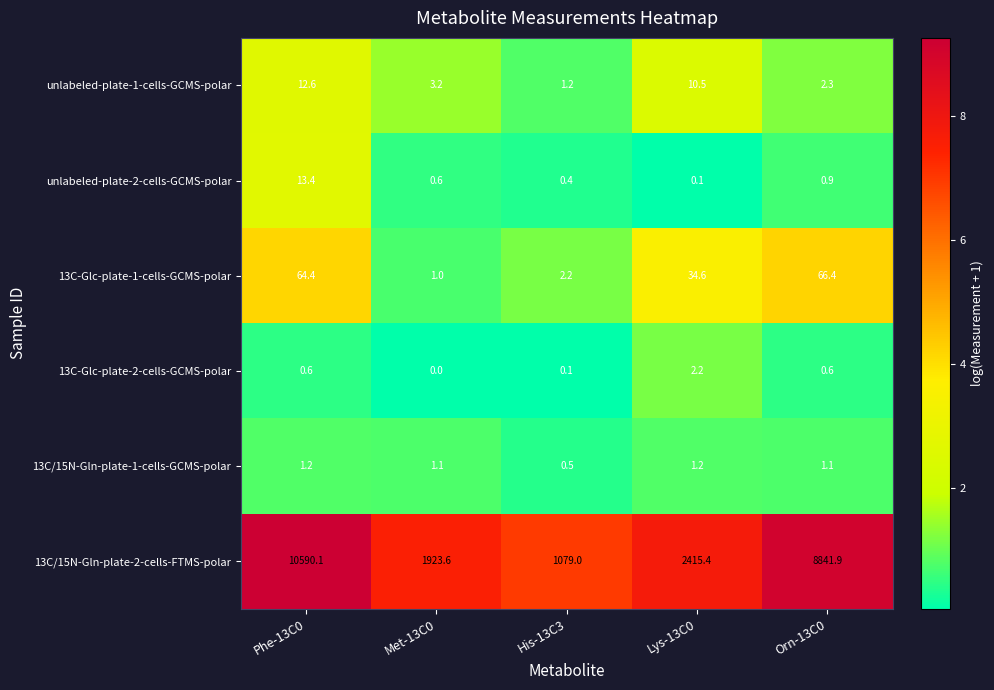

Reading left to right, transcribe all the data shown in this chart.

unlabeled-plate-1-cells-GCMS-polar: Phe-13C0=12.6	Met-13C0=3.2	His-13C3=1.2	Lys-13C0=10.5	Orn-13C0=2.3
unlabeled-plate-2-cells-GCMS-polar: Phe-13C0=13.4	Met-13C0=0.6	His-13C3=0.4	Lys-13C0=0.1	Orn-13C0=0.9
13C-Glc-plate-1-cells-GCMS-polar: Phe-13C0=64.4	Met-13C0=1.0	His-13C3=2.2	Lys-13C0=34.6	Orn-13C0=66.4
13C-Glc-plate-2-cells-GCMS-polar: Phe-13C0=0.6	Met-13C0=0.0	His-13C3=0.1	Lys-13C0=2.2	Orn-13C0=0.6
13C/15N-Gln-plate-1-cells-GCMS-polar: Phe-13C0=1.2	Met-13C0=1.1	His-13C3=0.5	Lys-13C0=1.2	Orn-13C0=1.1
13C/15N-Gln-plate-2-cells-FTMS-polar: Phe-13C0=10590.1	Met-13C0=1923.6	His-13C3=1079.0	Lys-13C0=2415.4	Orn-13C0=8841.9